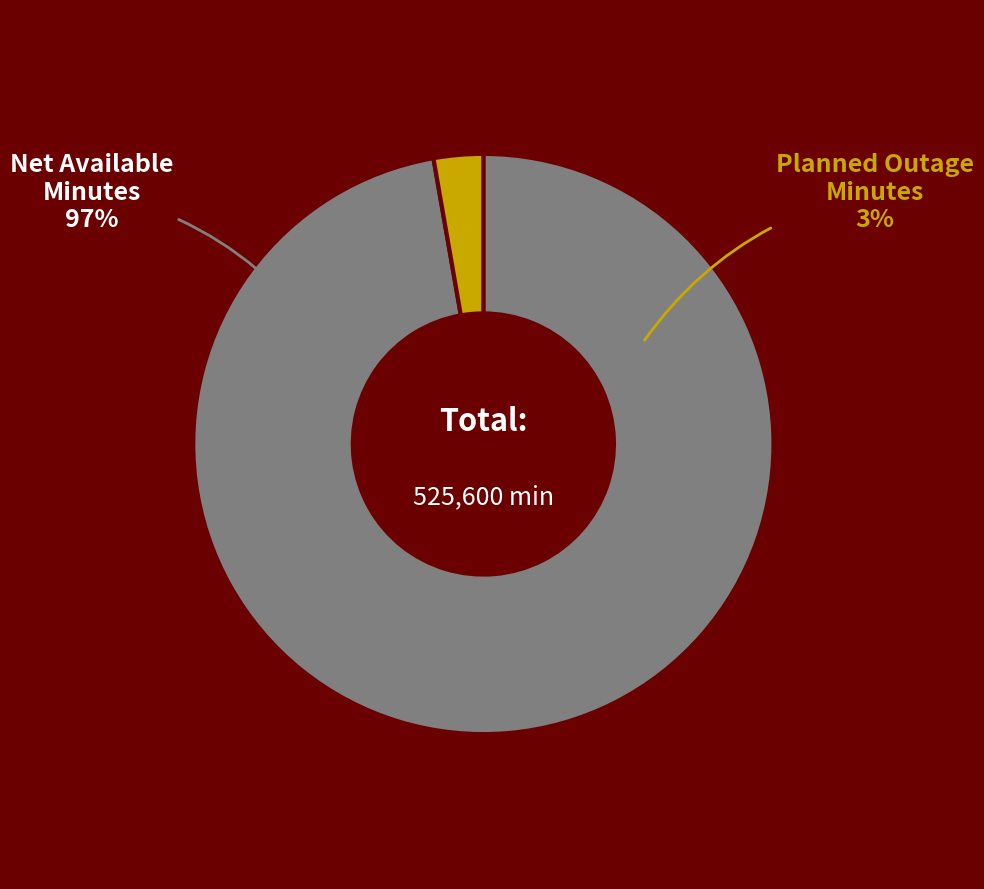

Which series has the widest spread of values?

Planned Outage Minutes